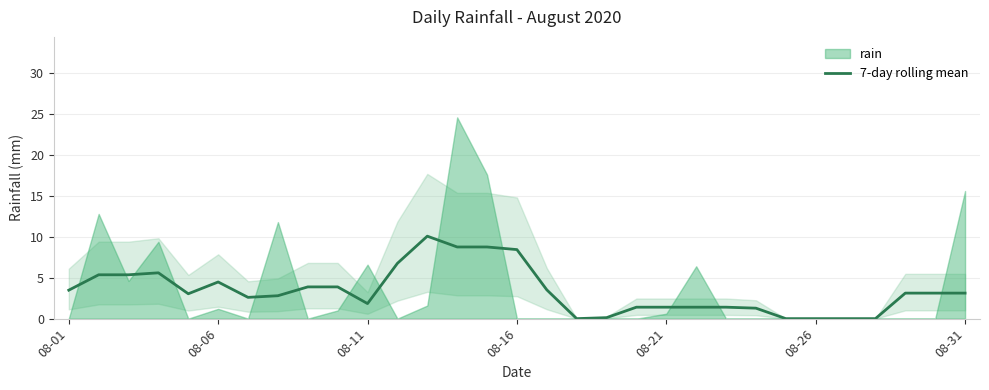

What is the highest value of the 7-day rolling mean series?

10.1